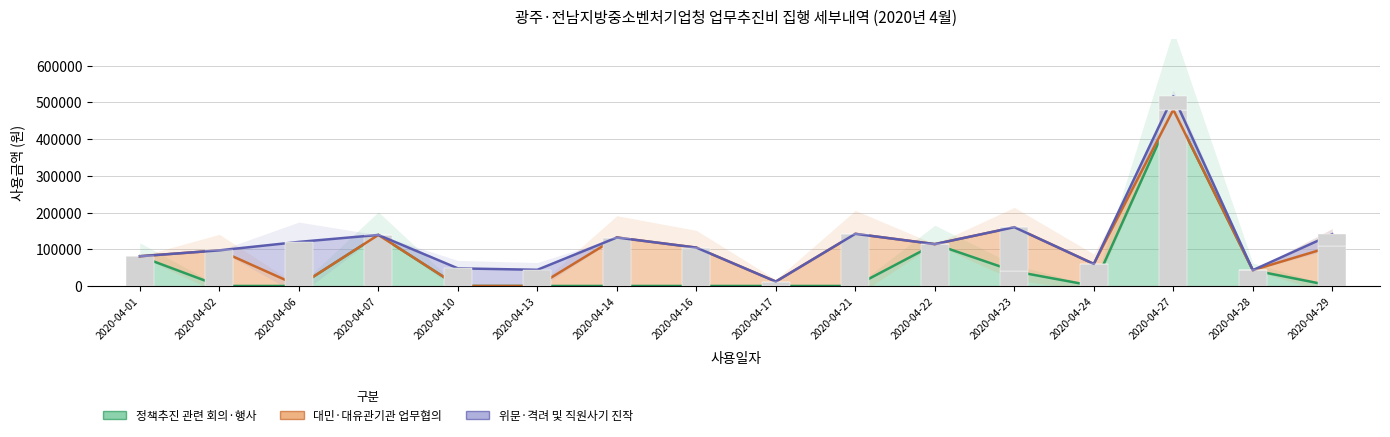

Is it true that 대민·대유관기관 업무협의 equals -51948 at 2020-04-07?

False